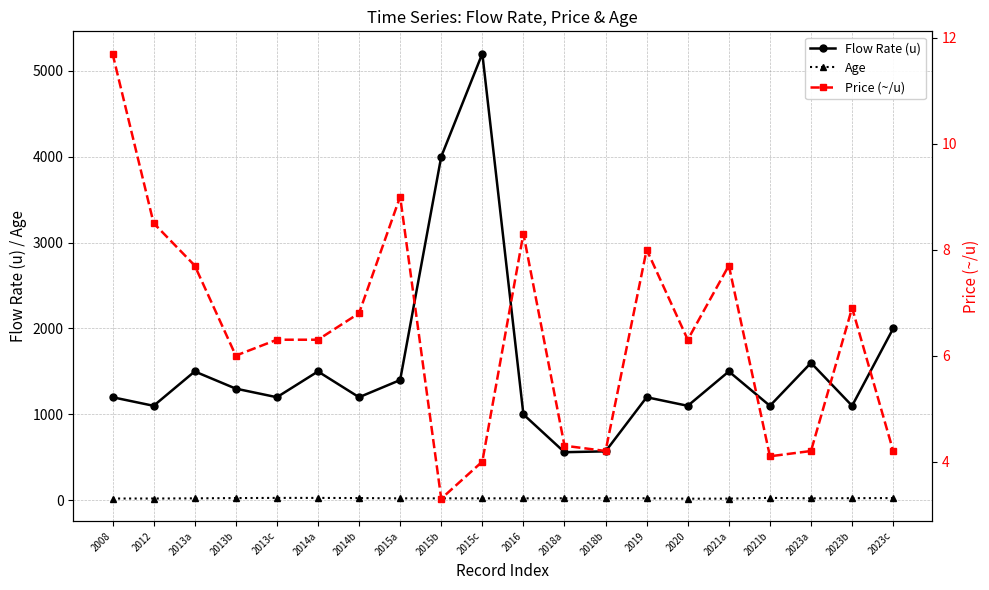

Reading right to left, what are all the values shown in this chart?

Flow Rate (u): 2023c=2000.0	2023b=1100.0	2023a=1600.0	2021b=1100.0	2021a=1500.0	2020=1100.0	2019=1200.0	2018b=570.0	2018a=560.0	2016=1000.0	2015c=5200.0	2015b=4000.0	2015a=1400.0	2014b=1200.0	2014a=1500.0	2013c=1200.0	2013b=1300.0	2013a=1500.0	2012=1100.0	2008=1200.0
Age: 2023c=26.0	2023b=25.0	2023a=23.0	2021b=28.0	2021a=20.0	2020=19.0	2019=24.0	2018b=24.0	2018a=24.0	2016=23.0	2015c=23.0	2015b=23.0	2015a=23.0	2014b=26.0	2014a=28.0	2013c=28.0	2013b=26.0	2013a=23.0	2012=21.0	2008=21.0
Price (~/u): 2023c=4.2	2023b=6.9	2023a=4.2	2021b=4.1	2021a=7.7	2020=6.3	2019=8.0	2018b=4.2	2018a=4.3	2016=8.3	2015c=4.0	2015b=3.3	2015a=9.0	2014b=6.8	2014a=6.3	2013c=6.3	2013b=6.0	2013a=7.7	2012=8.5	2008=11.7